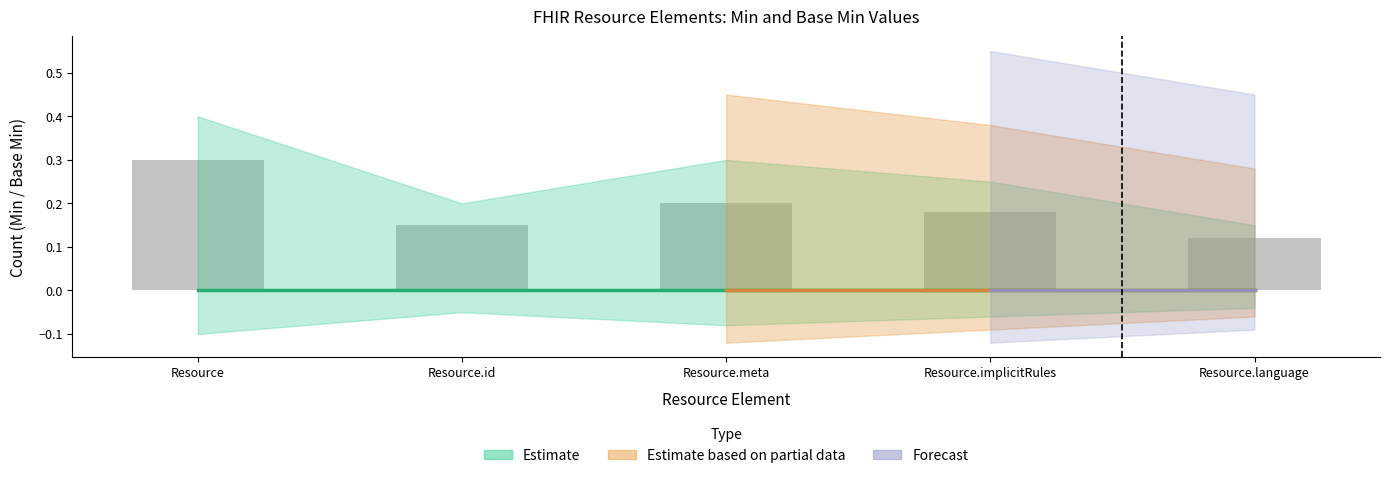

The value at Resource.implicitRules is 0.3. True or false?

False